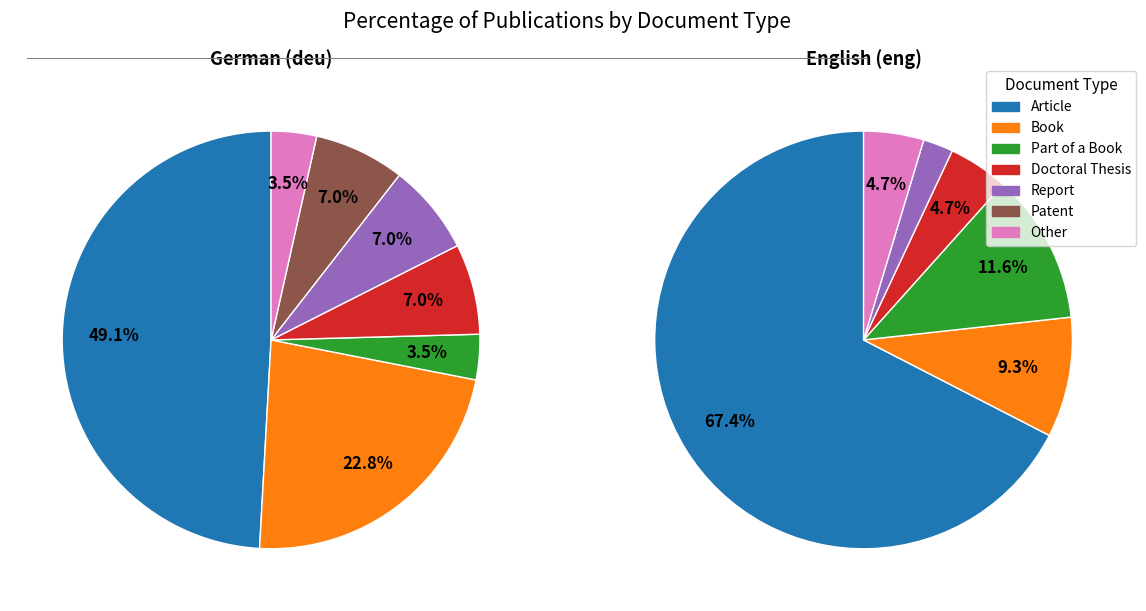

Does Article account for over 50% of the chart?

Yes